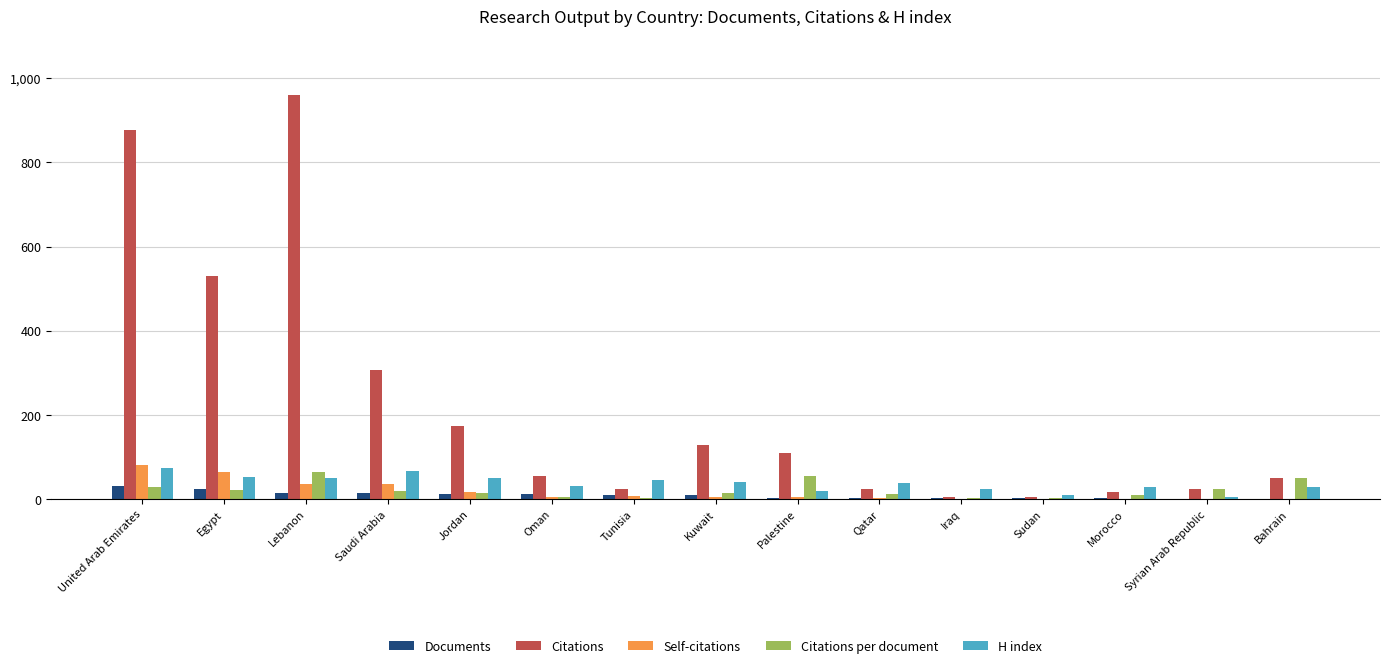

Which category has the highest value across all series?

Lebanon